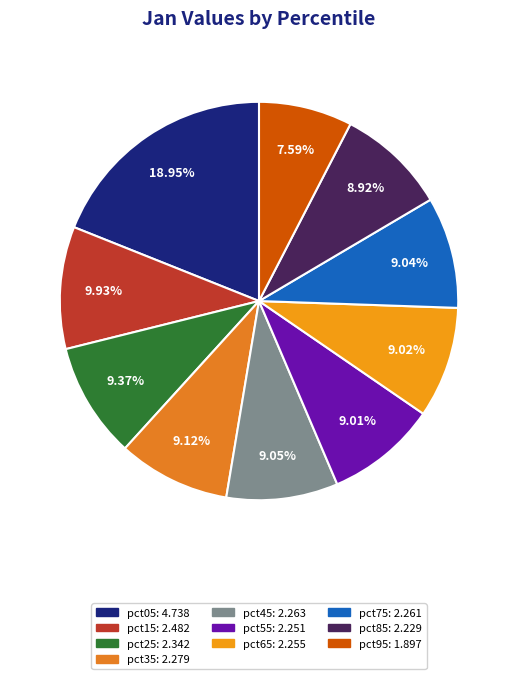

To the nearest percent, what portion does pct55 represent?

9%